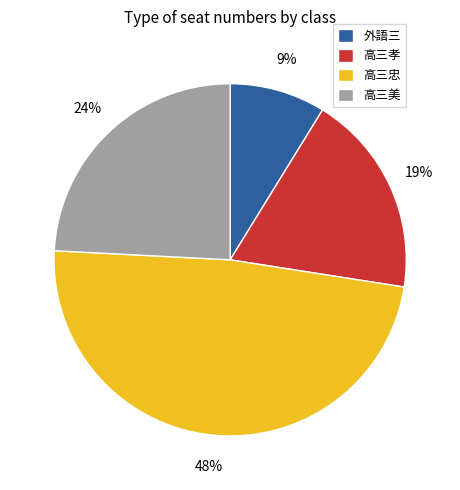

The 高三美 slice represents 24% of the pie. True or false?

True